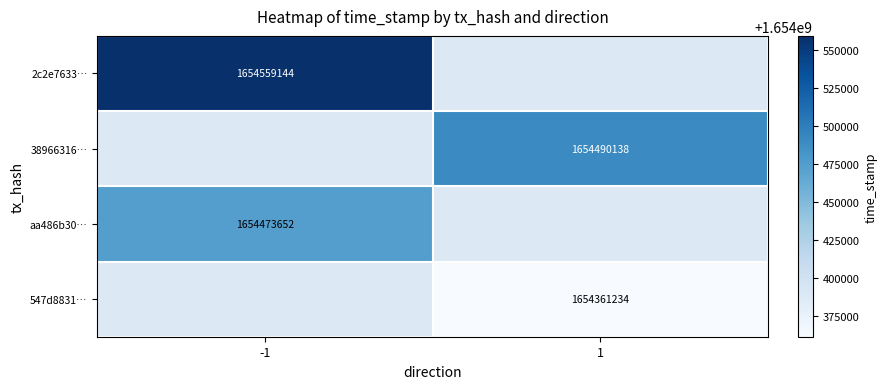

What is the maximum value shown in the chart?

1654559144.0